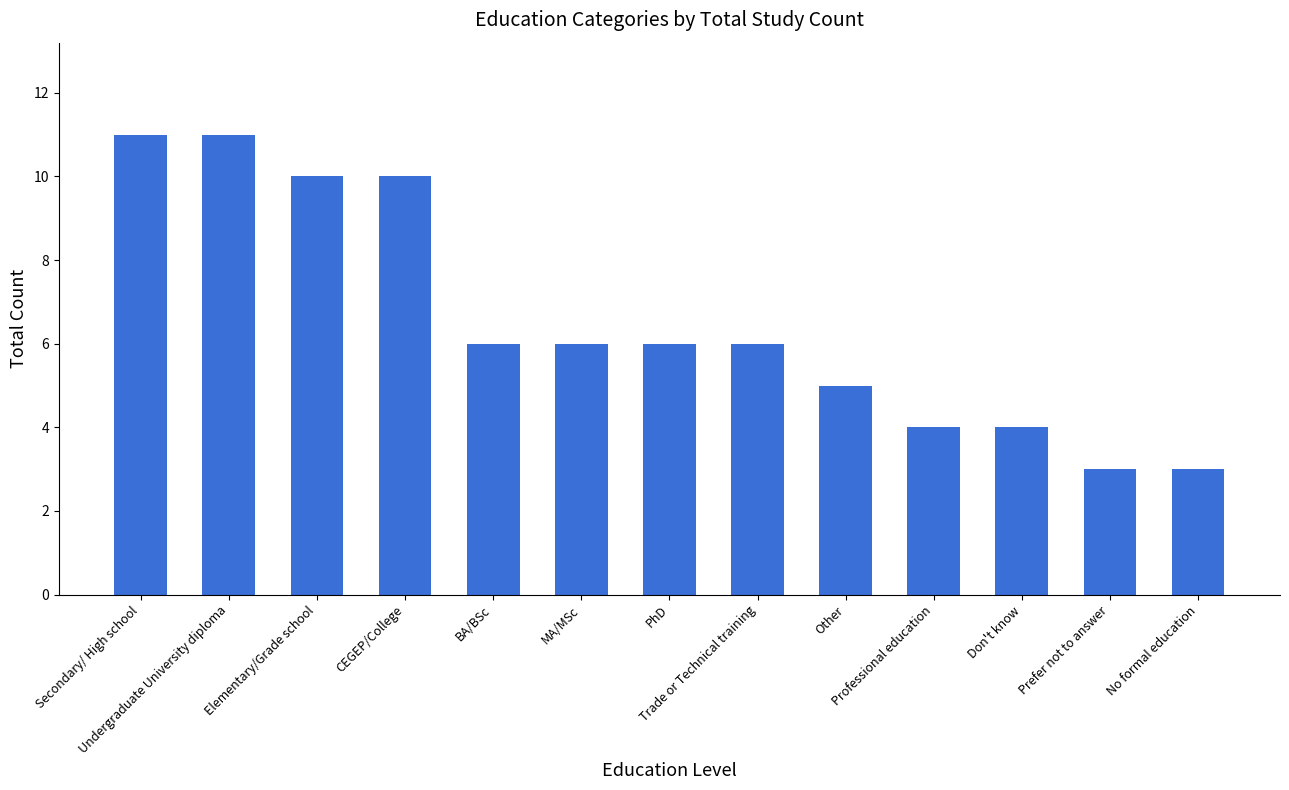

How many bars are there in total?

13